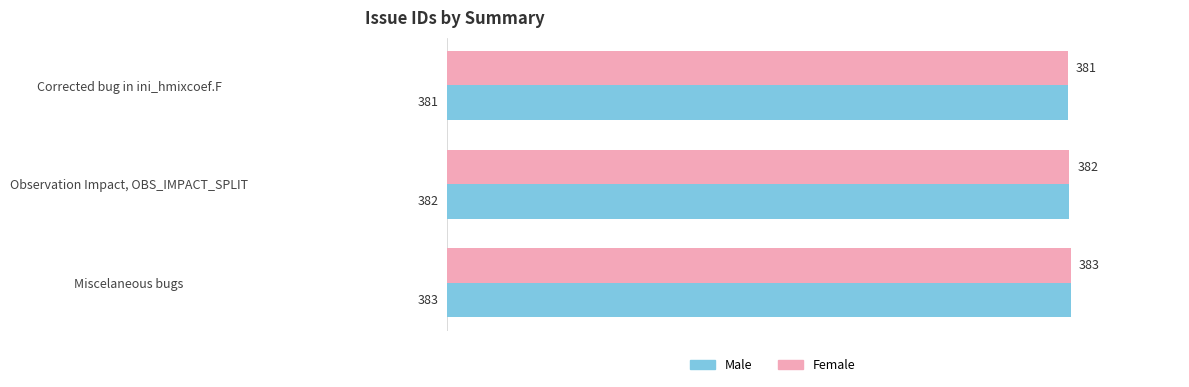

How many Male values are between 381 and 383?

3